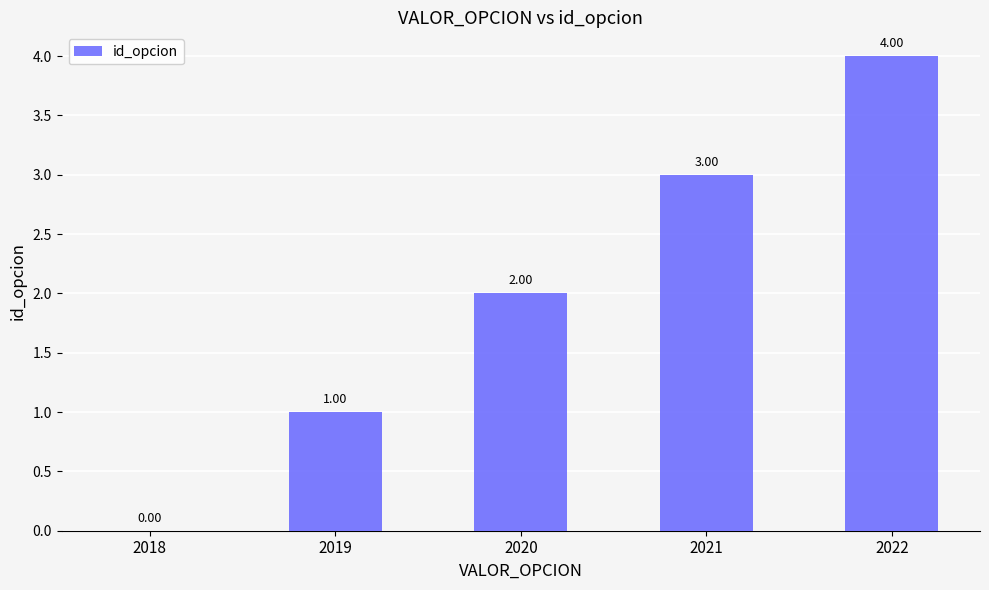

Where is the data nearest to the value 2?

2020